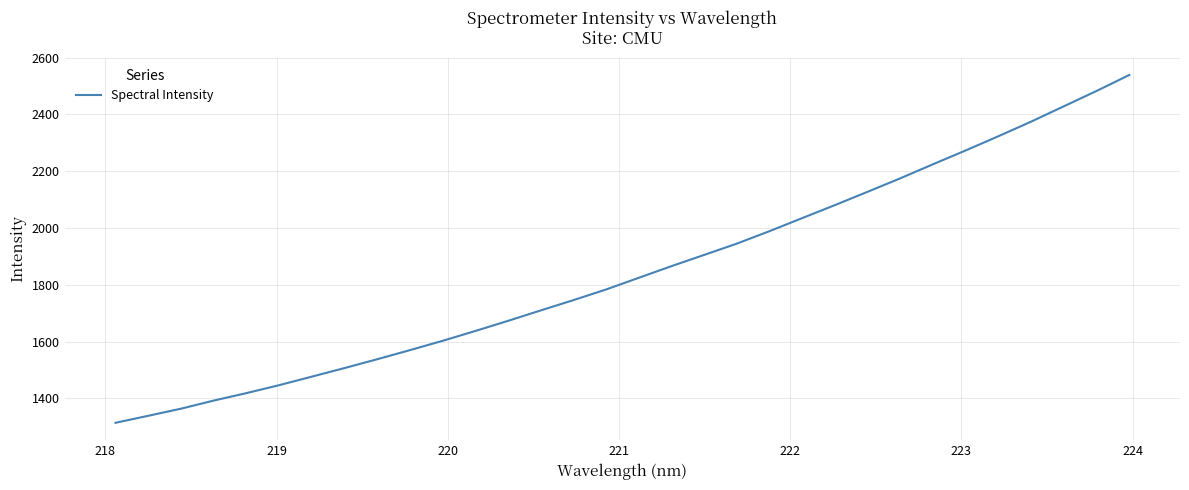

What is the sum of all values?

59120.3